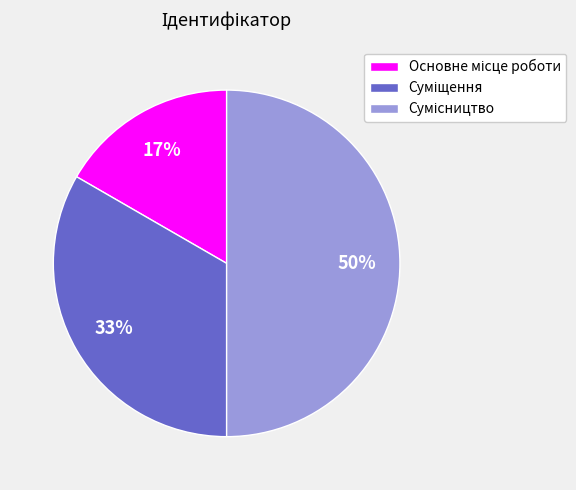

How many segments does this pie chart have?

3